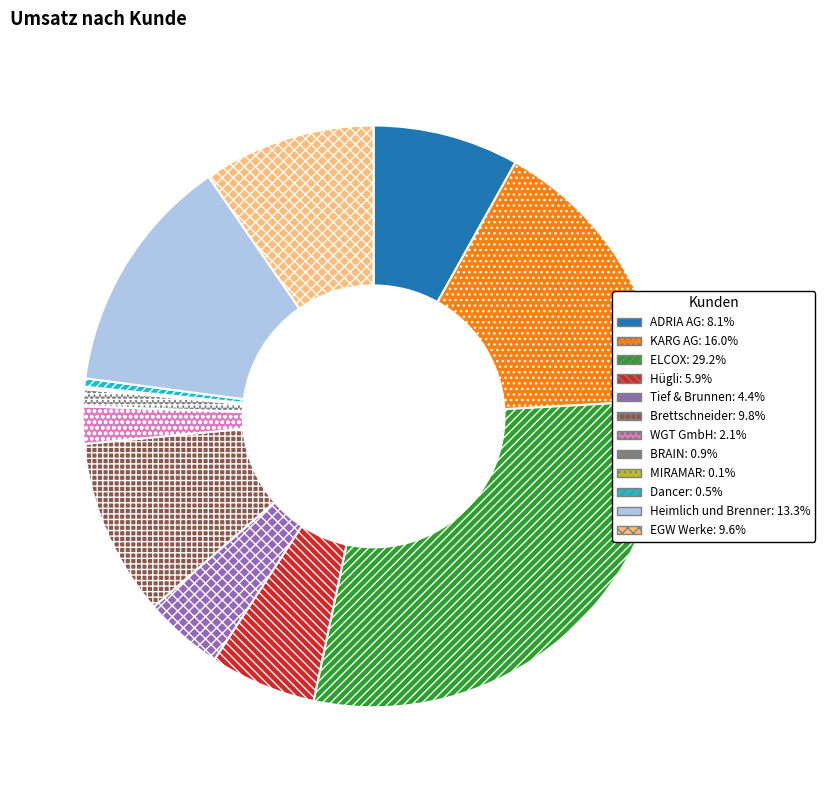

Is the sum of EGW Werke and Tief & Brunnen greater than half?

No